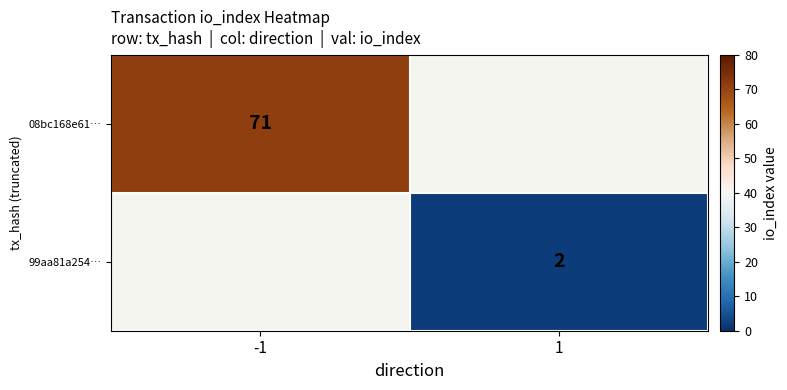

The value of 99aa81a254… at 1 is 3. True or false?

False